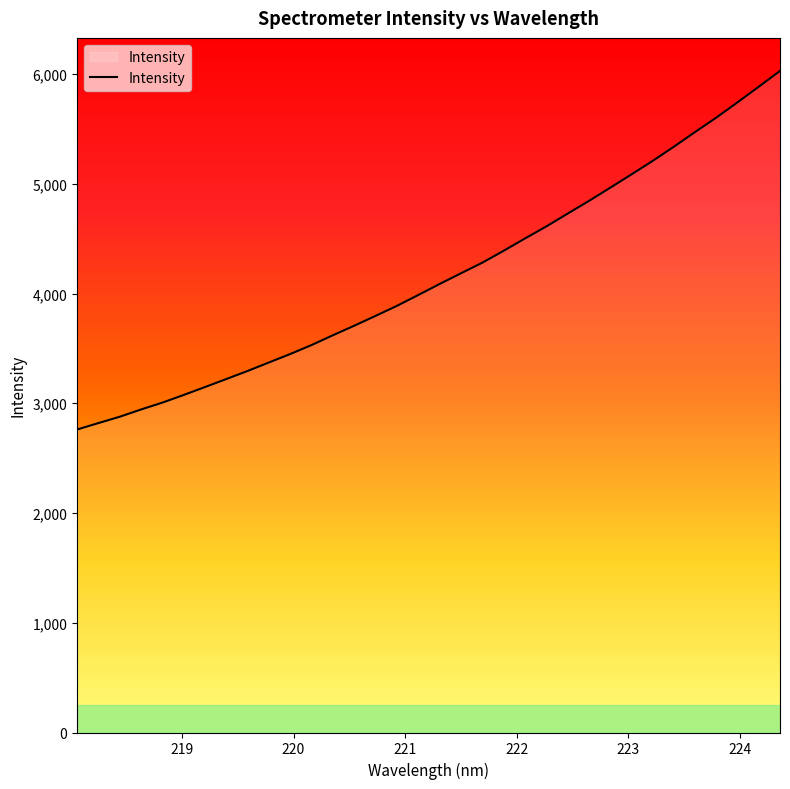

What is the smallest value displayed?

2761.3